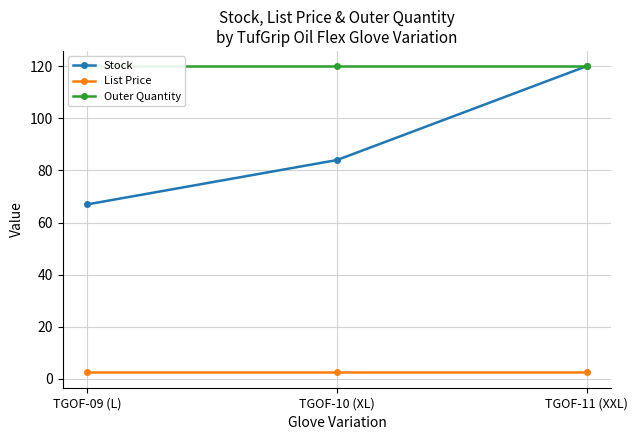

At which category is the sum across all series the highest?

TGOF-11 (XXL)